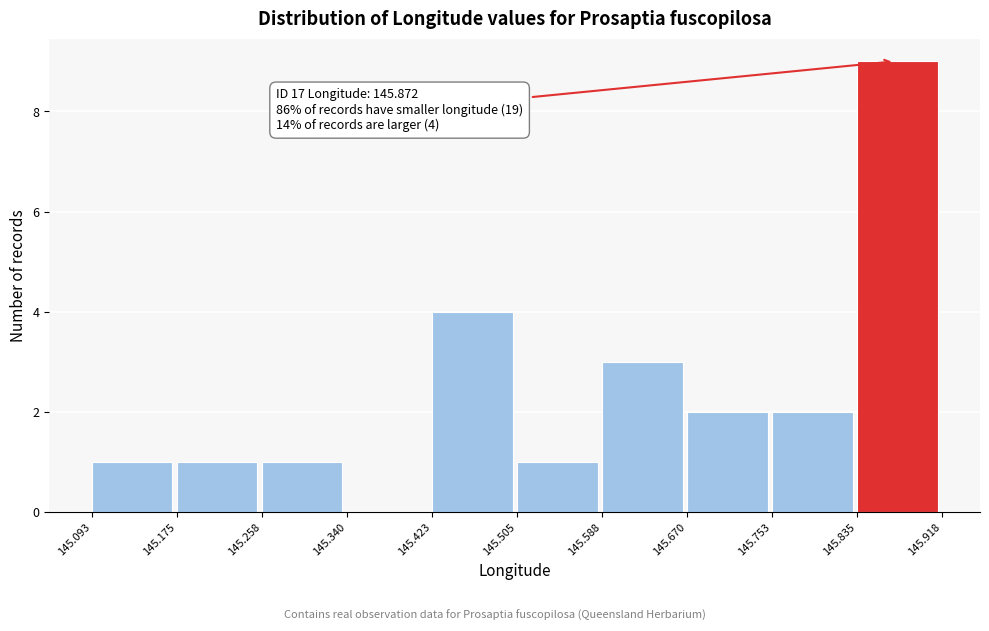

Over which range of the x-axis is the bar tallest?

145.835 to 145.918